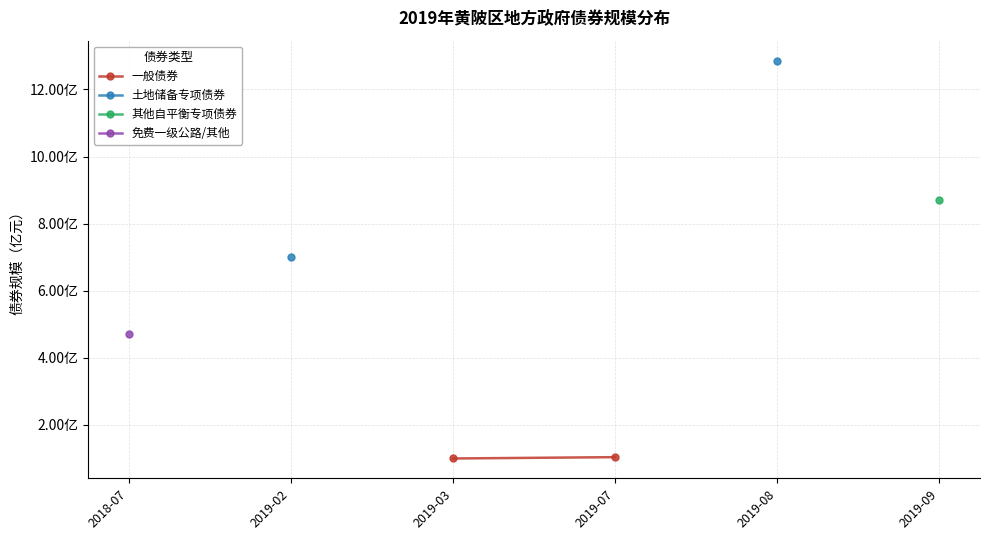

True or false: 其他自平衡专项债券 and 一般债券 intersect in this chart.

False